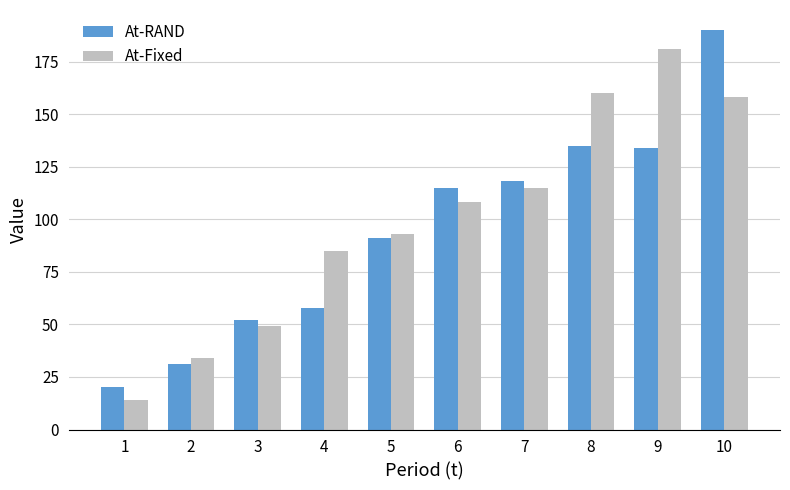

At which label is At-Fixed closest to 97?

5